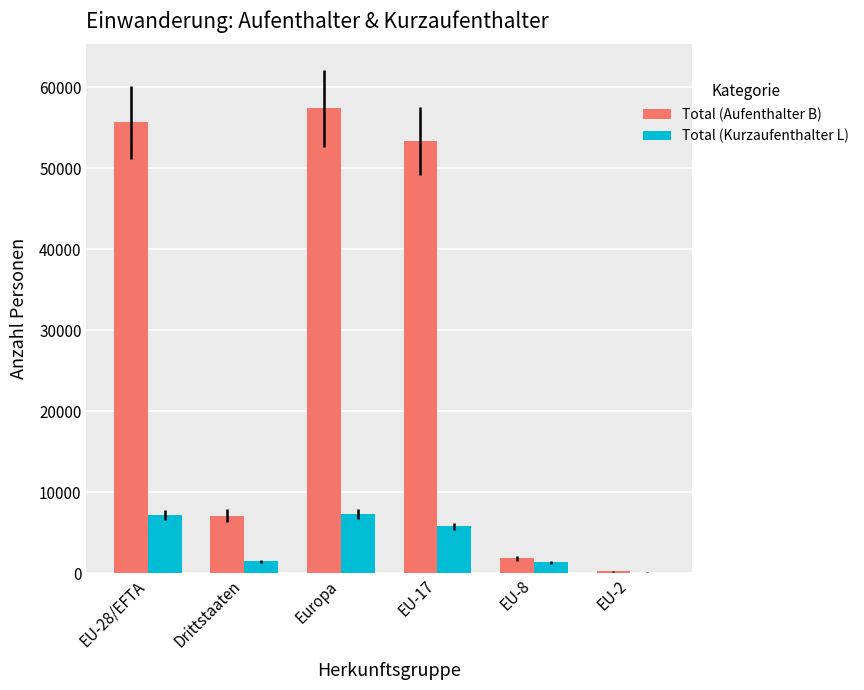

What is the sum of all Total (Aufenthalter B) values?

175551